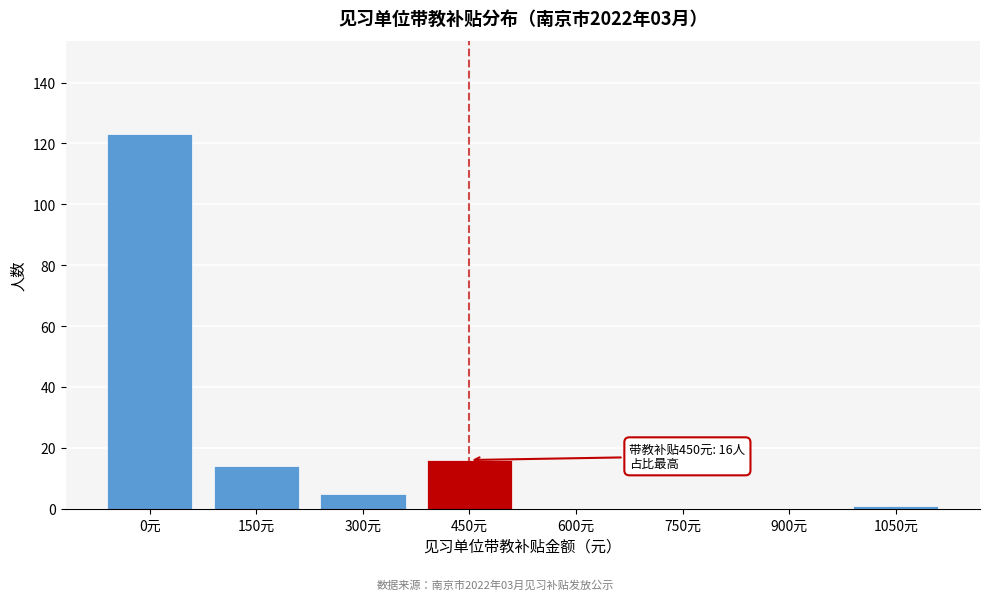

Reading left to right, transcribe all the data shown in this chart.

0元=123	150元=14	300元=5	450元=16	600元=0	750元=0	900元=0	1050元=1